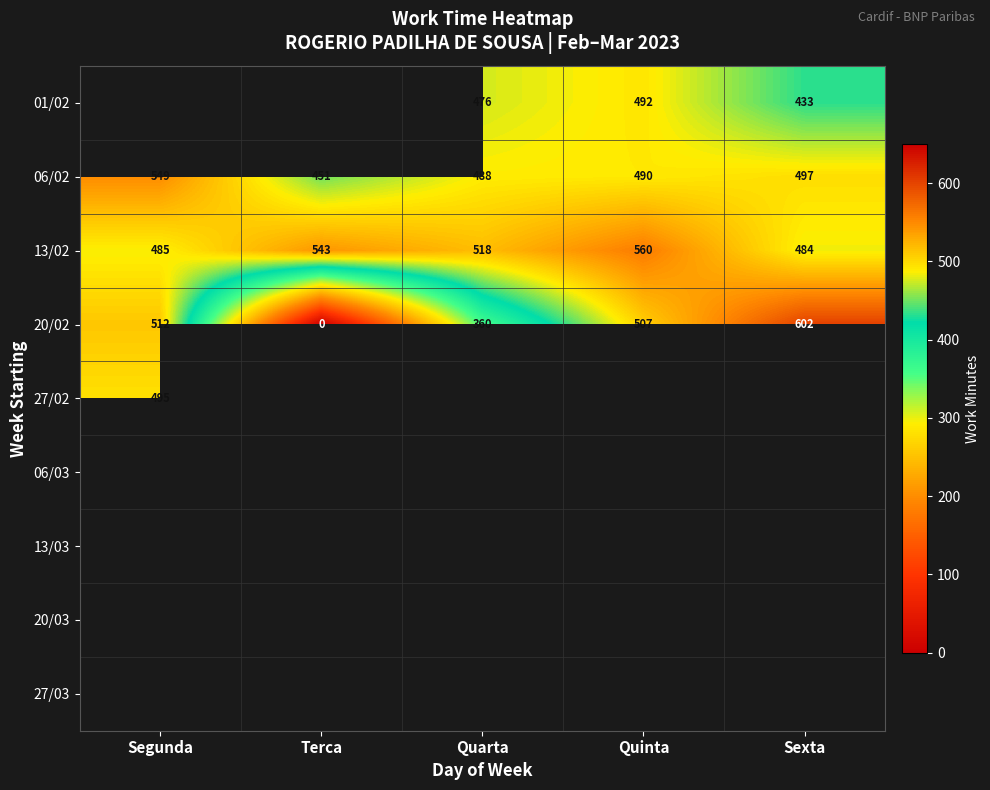

At which category does the chart reach its minimum across all series?

Terca